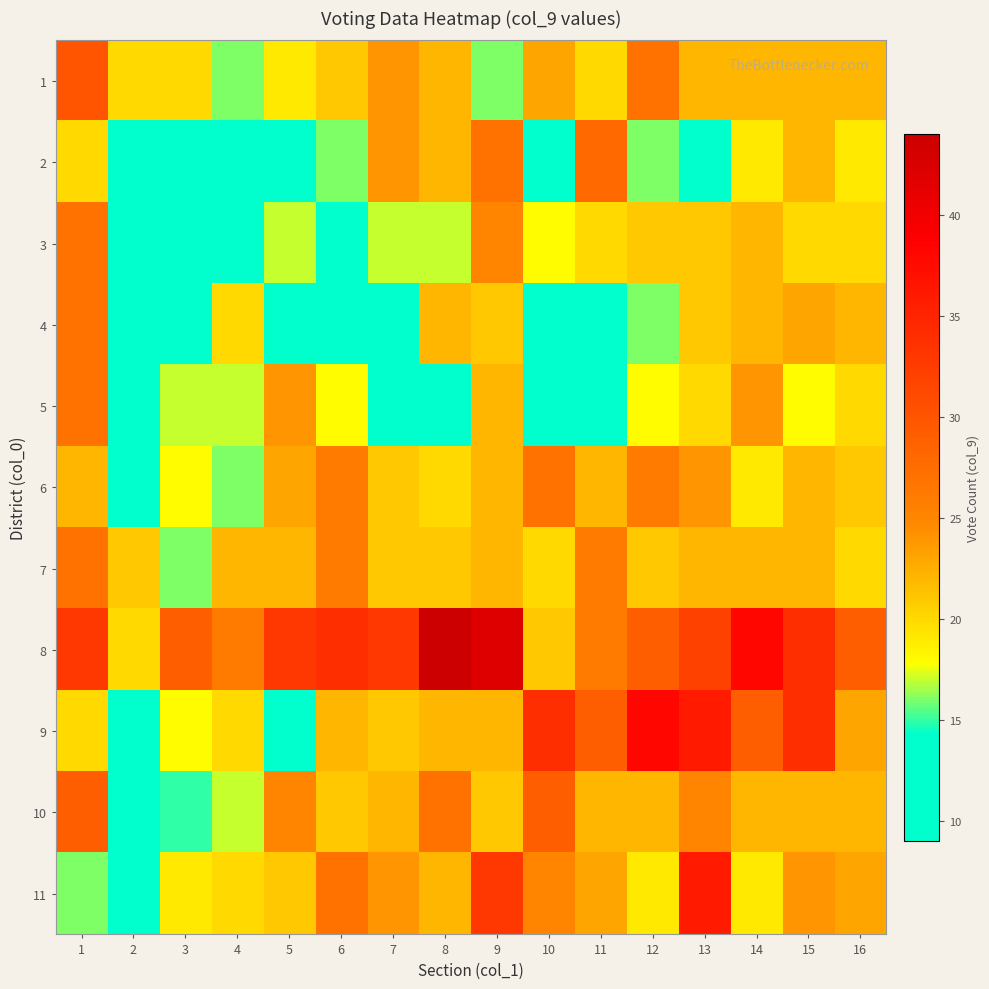

Between 4 and 15, which is larger?

15